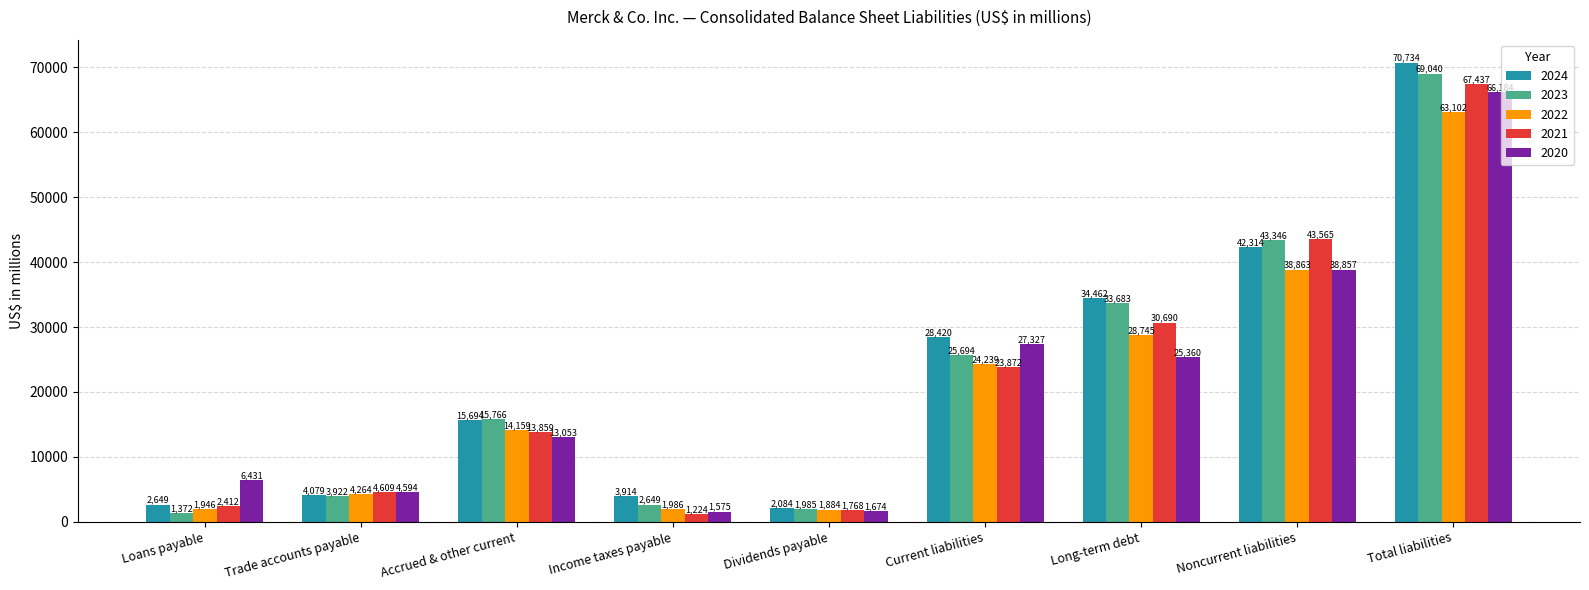

What is the approximate value of 2022 at Dividends payable?

1884